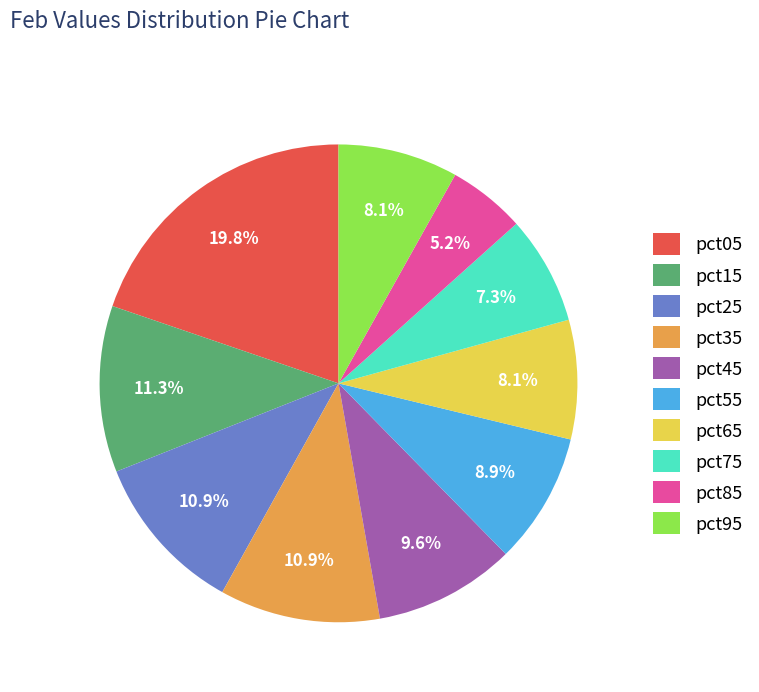

To the nearest percent, what portion does pct35 represent?

11%